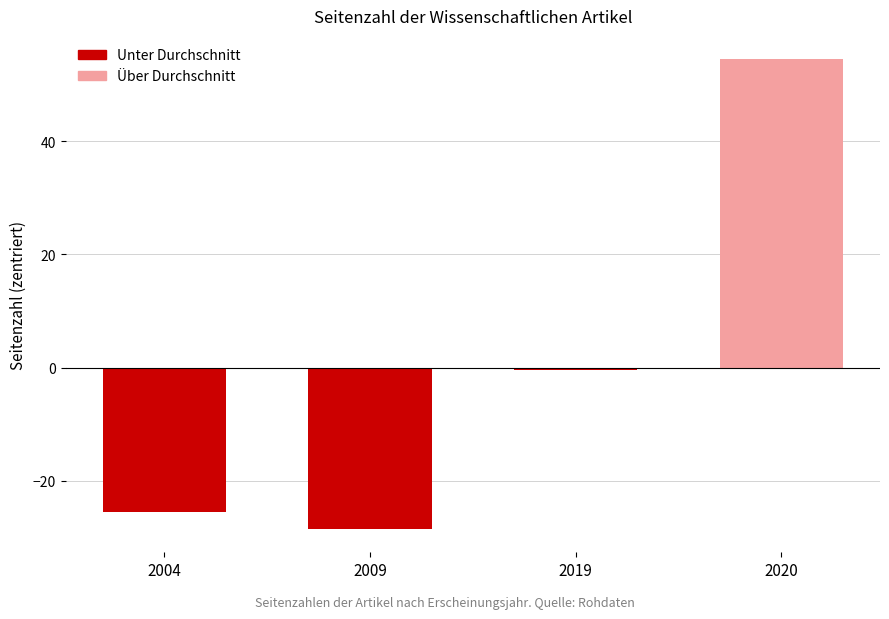

What is the value of the 3rd bar from the left?

-0.5